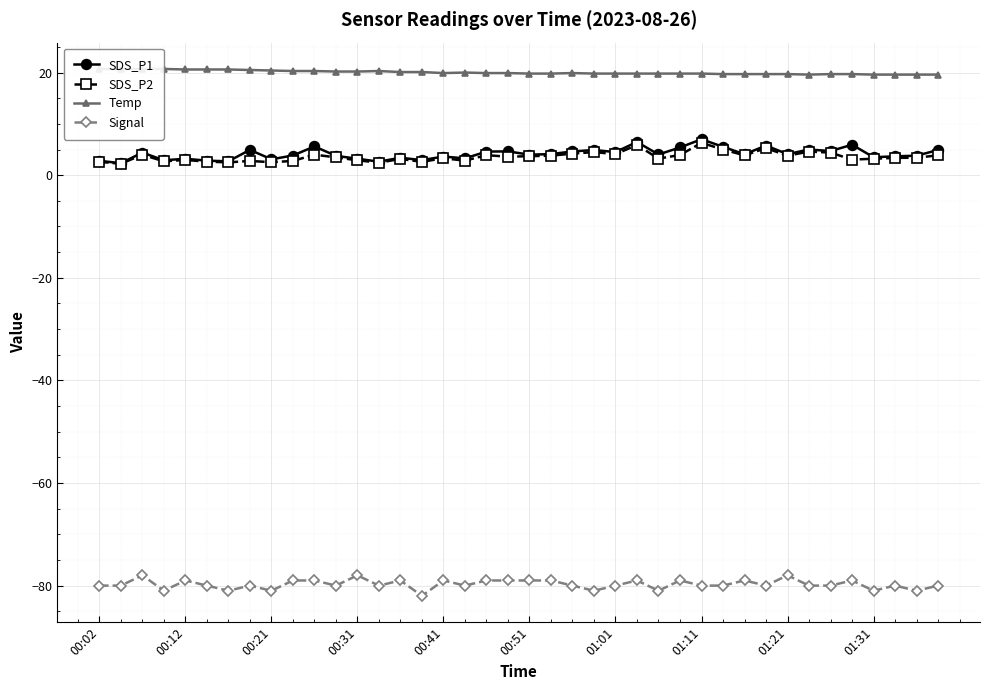

True or false: Signal and SDS_P1 intersect in this chart.

False